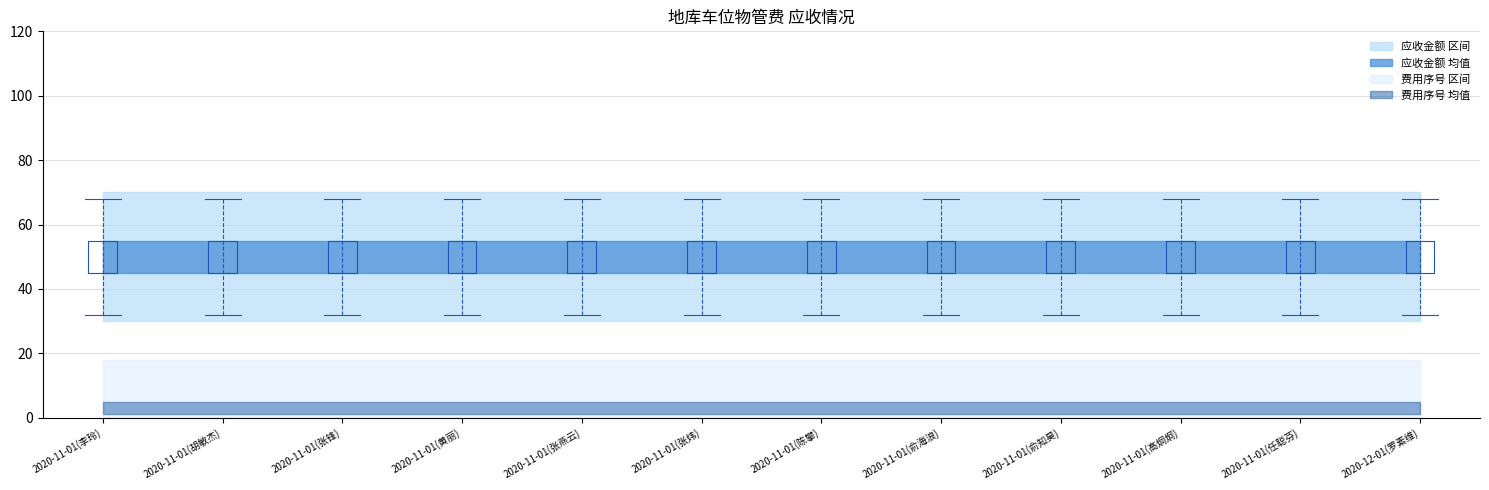

What are all the series names shown in the legend?

费用序号, 应收金额